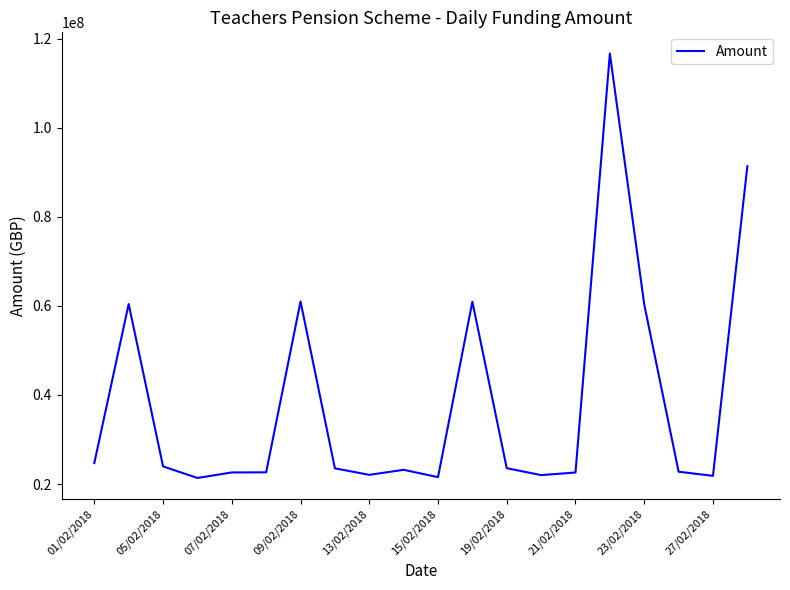

What is the smallest value displayed?

21355773.0